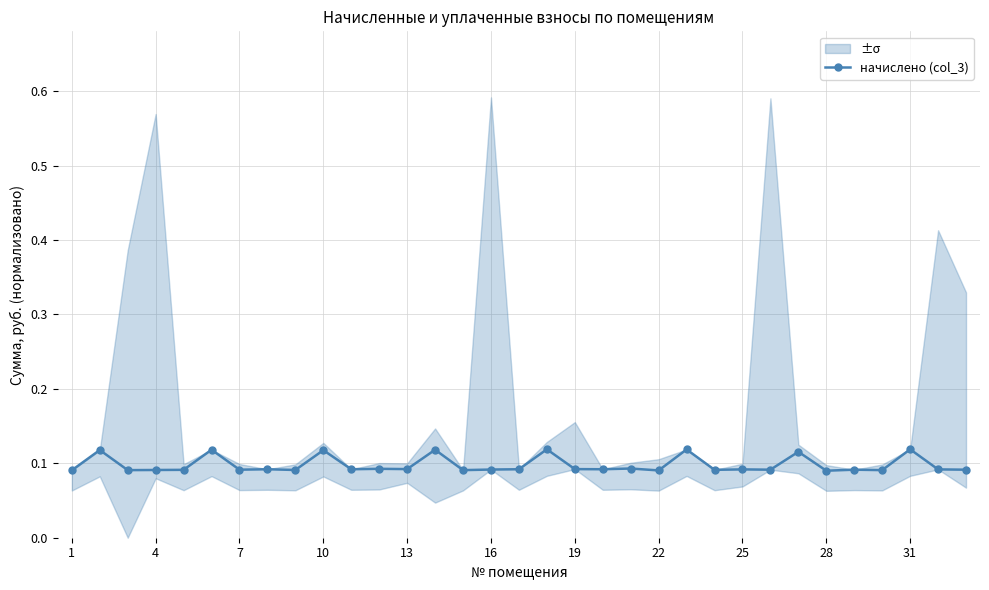

Count the начислено (col_3) values in the range 0 to 1.

33